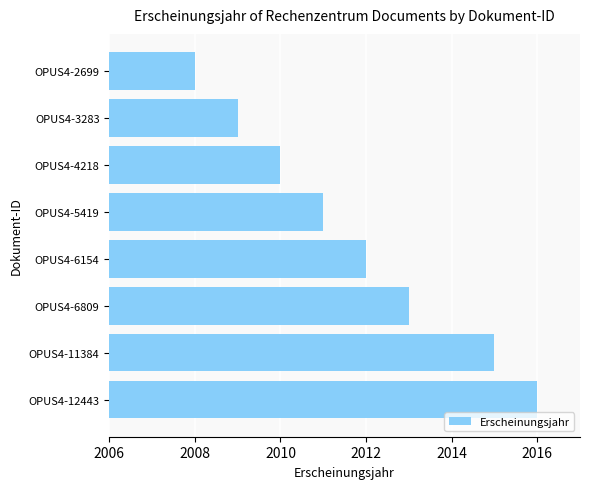

Is it true that the value at OPUS4-12443 is 2730?

False